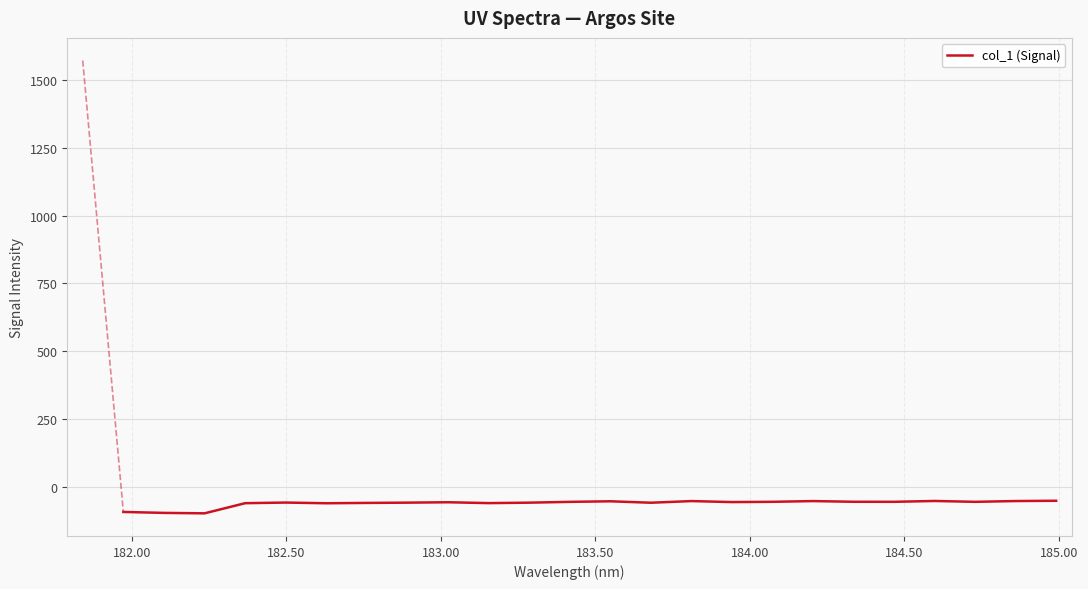

What is the difference between the maximum and minimum values?

46.4